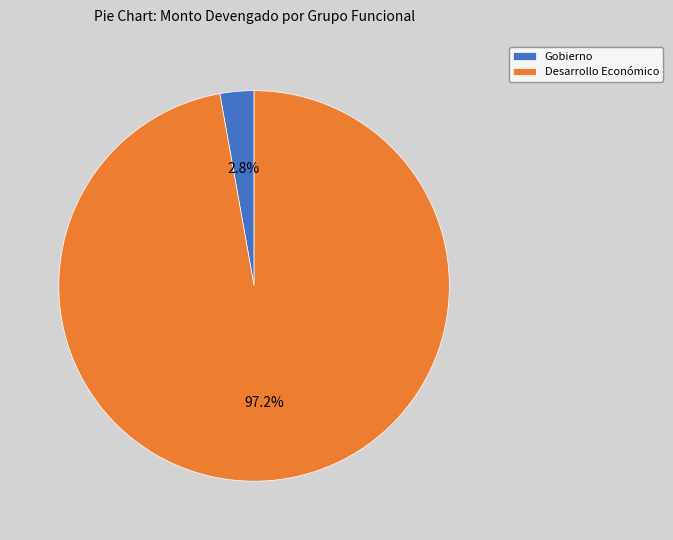

To the nearest percent, what percentage of the pie is Gobierno?

3%